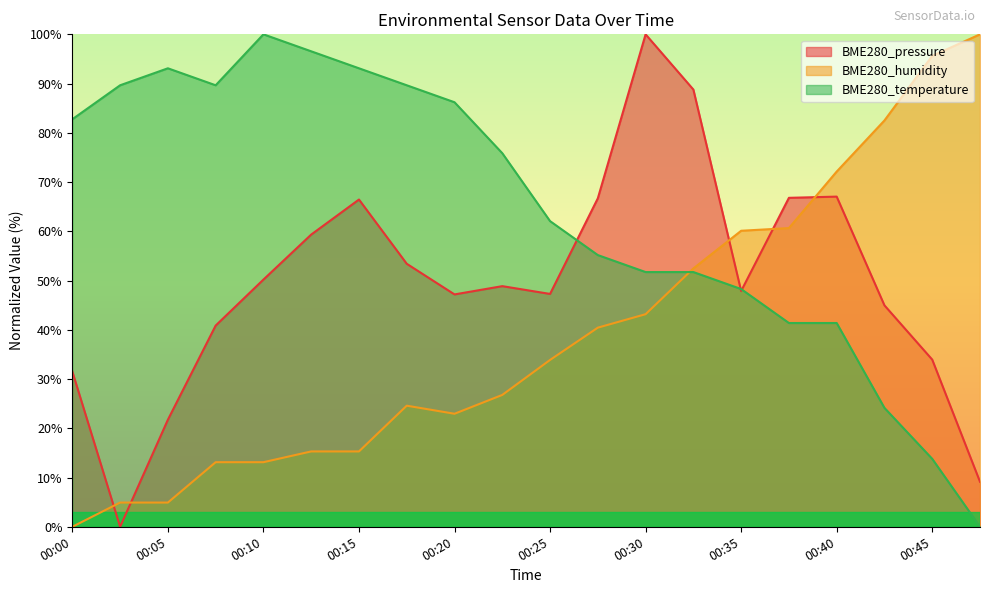

Which category has the lowest value in the BME280_humidity series?

00:00